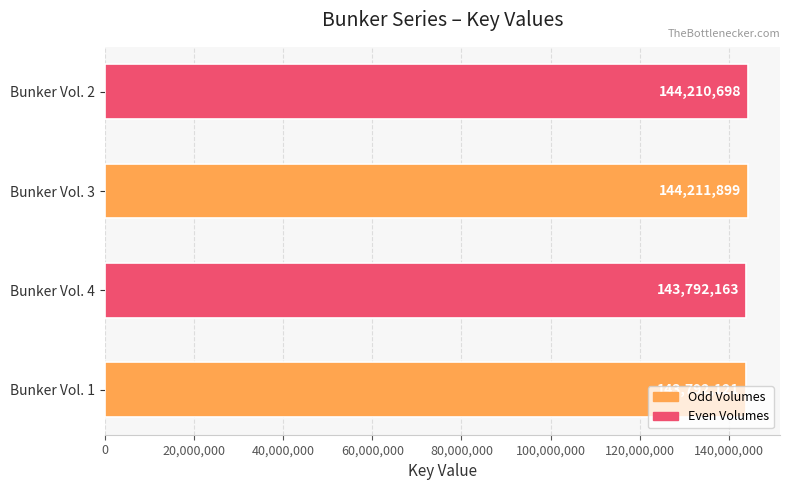

Where is the data nearest to the value 144002010?

Bunker Vol. 2